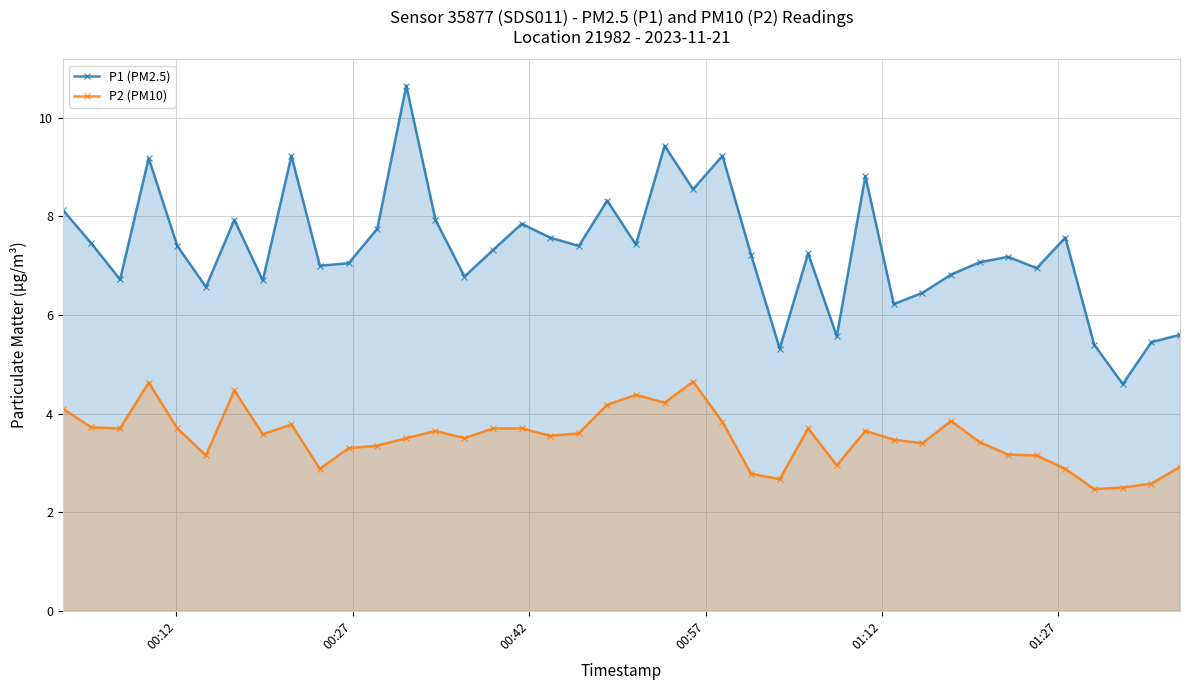

Which series has the widest spread of values?

P1 (PM2.5)